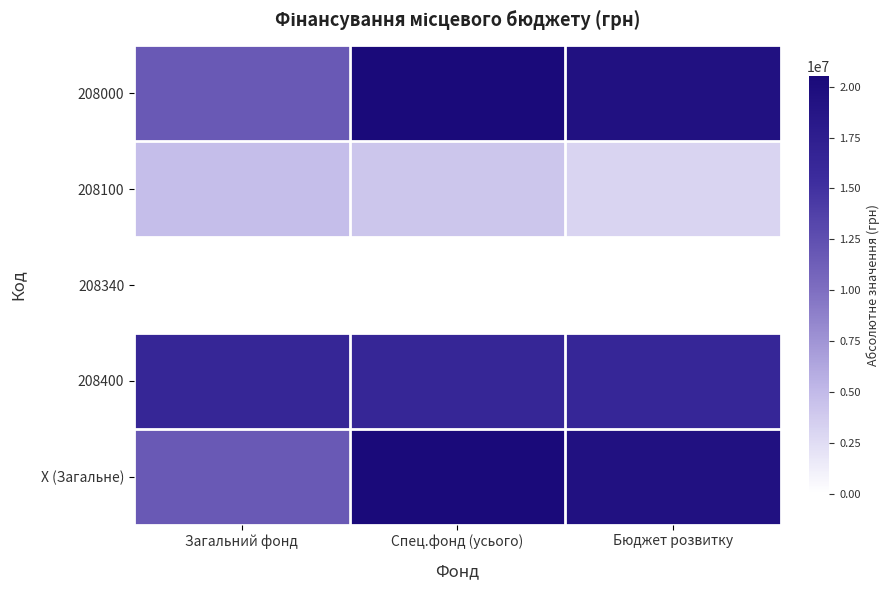

Reading right to left, what are all the values shown in this chart?

208000: Бюджет розвитку=19358741.0	Спец.фонд (усього)=20507454.2	Загальний фонд=11662513.6
208100: Бюджет розвитку=3076090.7	Спец.фонд (усього)=4148921.6	Загальний фонд=4696019.0
208340: Бюджет розвитку=29953.0	Спец.фонд (усього)=0.0	Загальний фонд=0.0
208400: Бюджет розвитку=16312603.3	Спец.фонд (усього)=16358532.6	Загальний фонд=16358532.6
X (Загальне): Бюджет розвитку=19358741.0	Спец.фонд (усього)=20507454.2	Загальний фонд=11662513.6